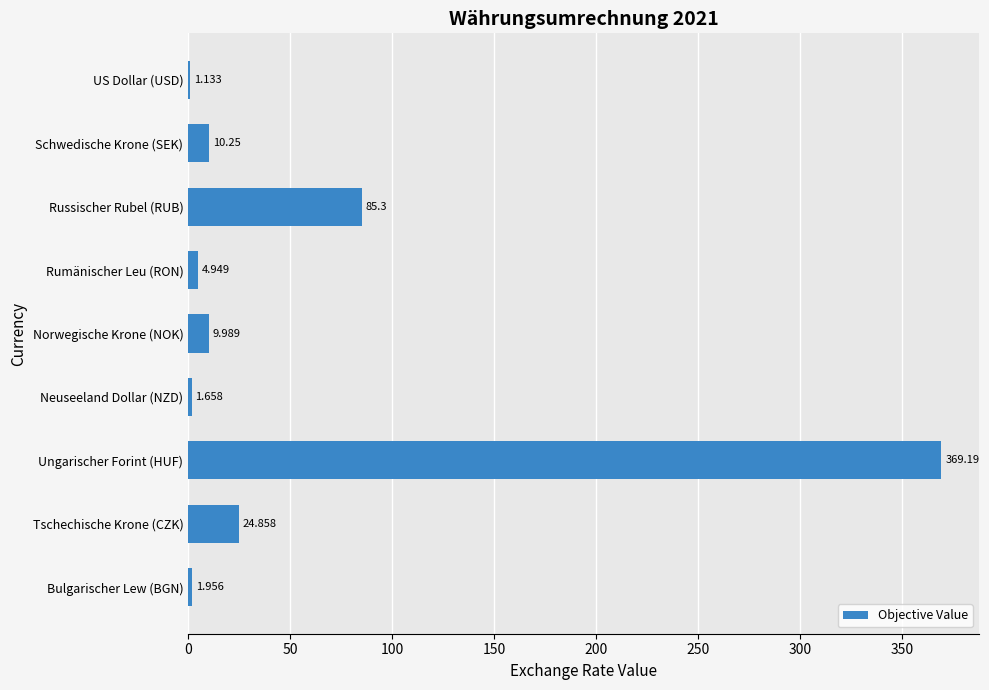

At which label is the value closest to 185?

Russischer Rubel (RUB)